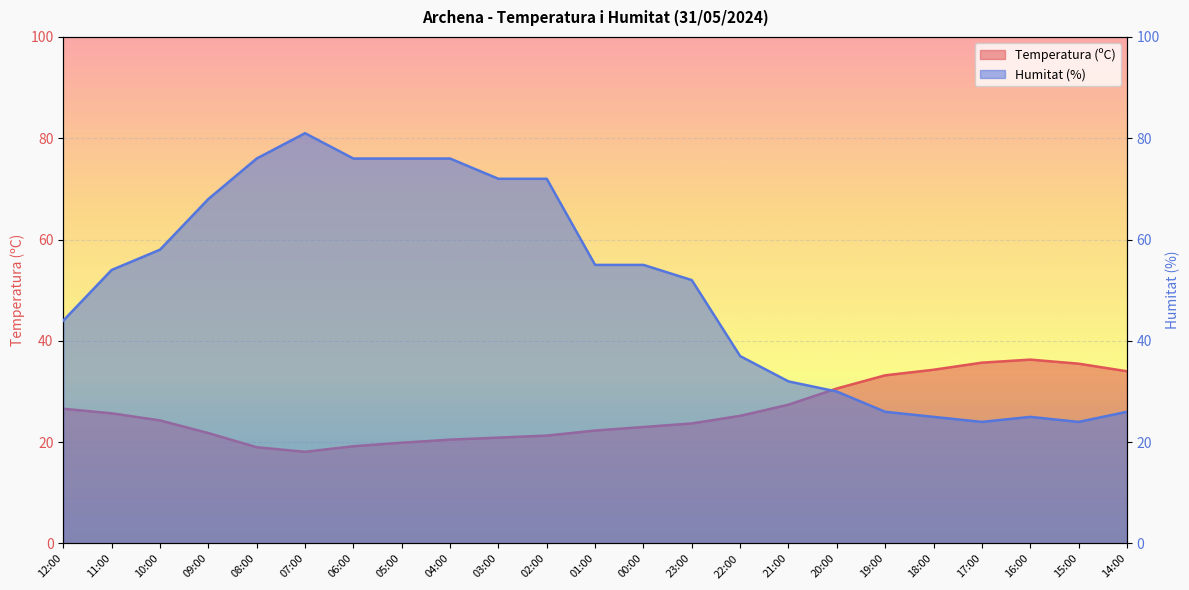

Which series has the largest total across all categories?

Humitat (%)